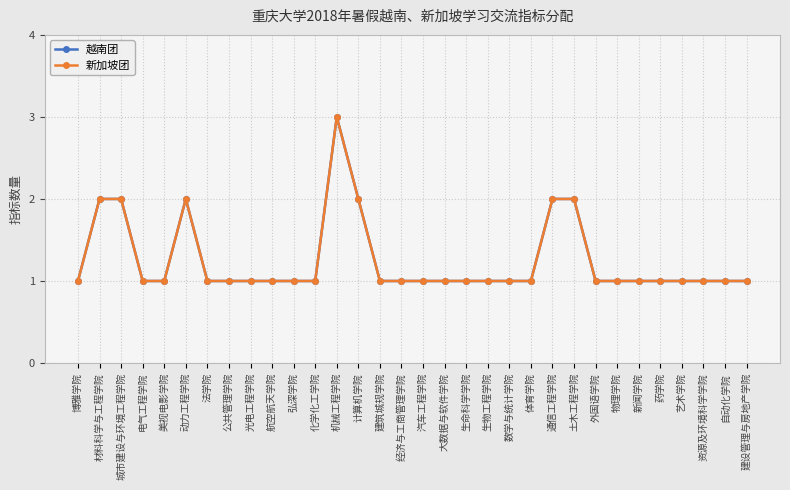

The 新加坡团 series shows 1 at 物理学院. True or false?

True